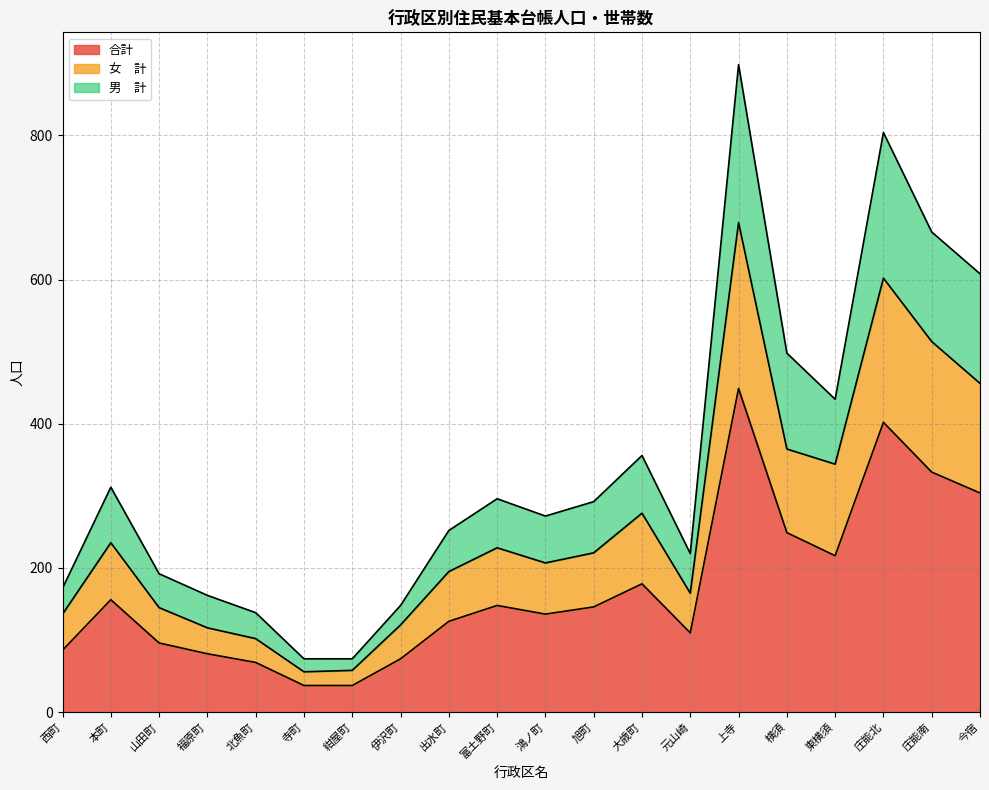

True or false: 合計 and 男　計 cross at least once.

False